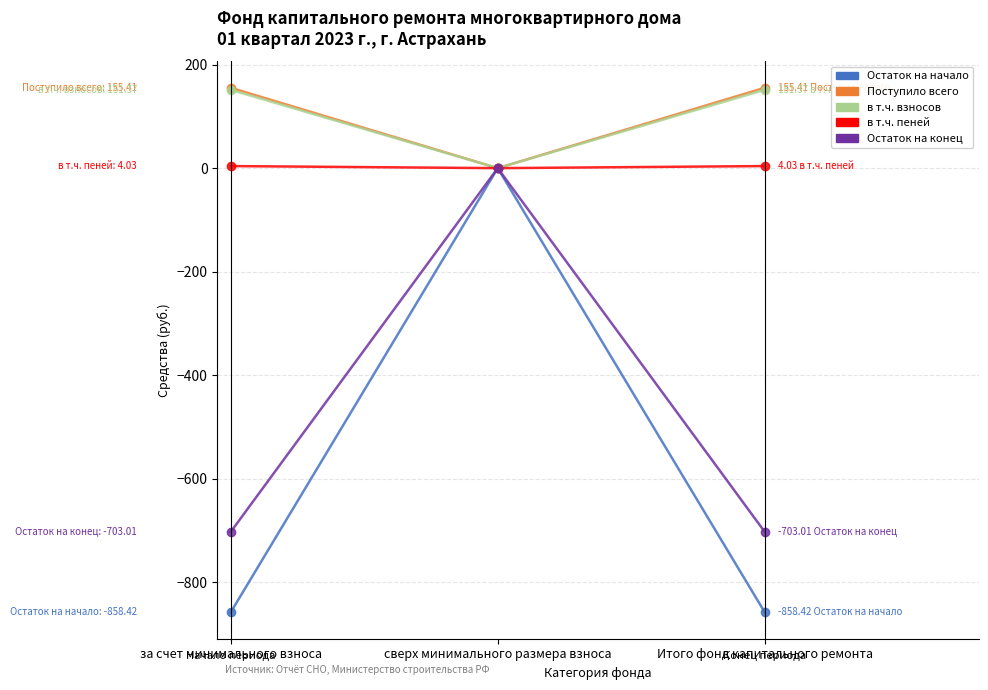

Is it true that Поступило всего equals 38.8 at Итого фонд капитального ремонта?

False